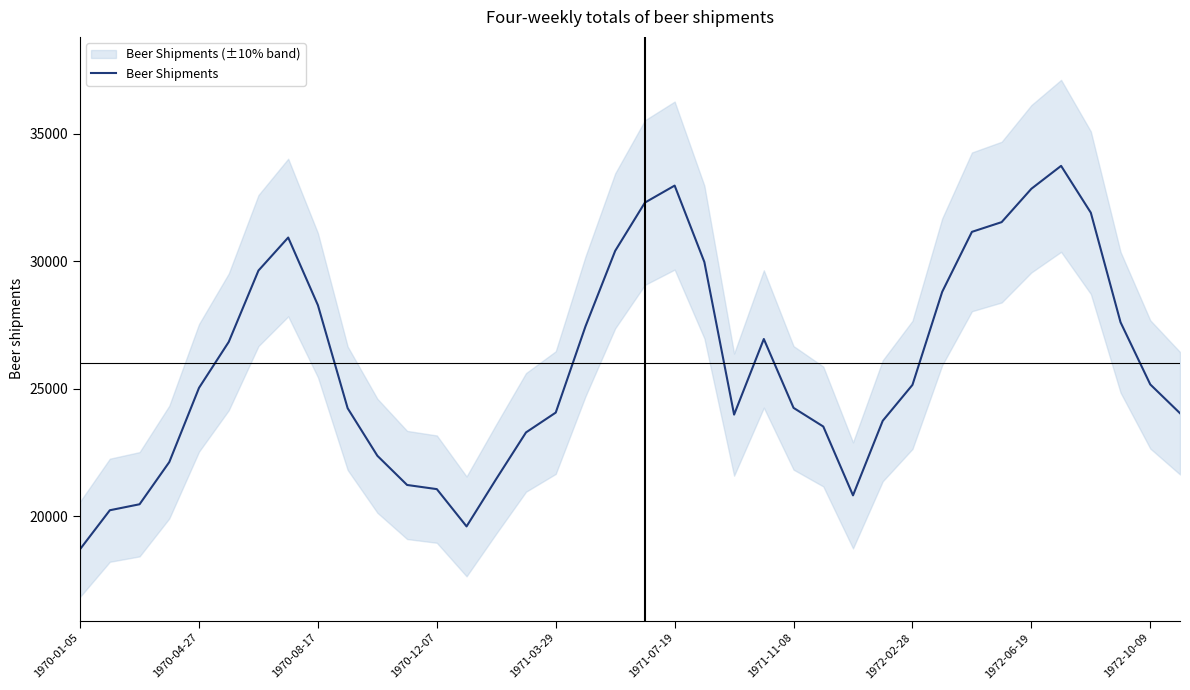

What is the maximum value for Beer Shipments?

33748